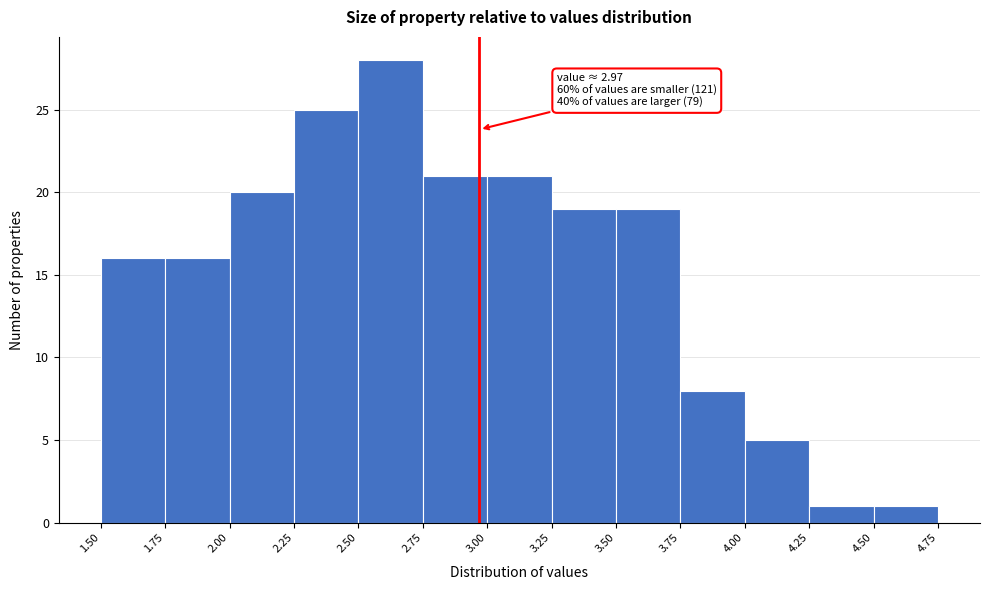

Over which range of the x-axis is the bar tallest?

2.50 to 2.75